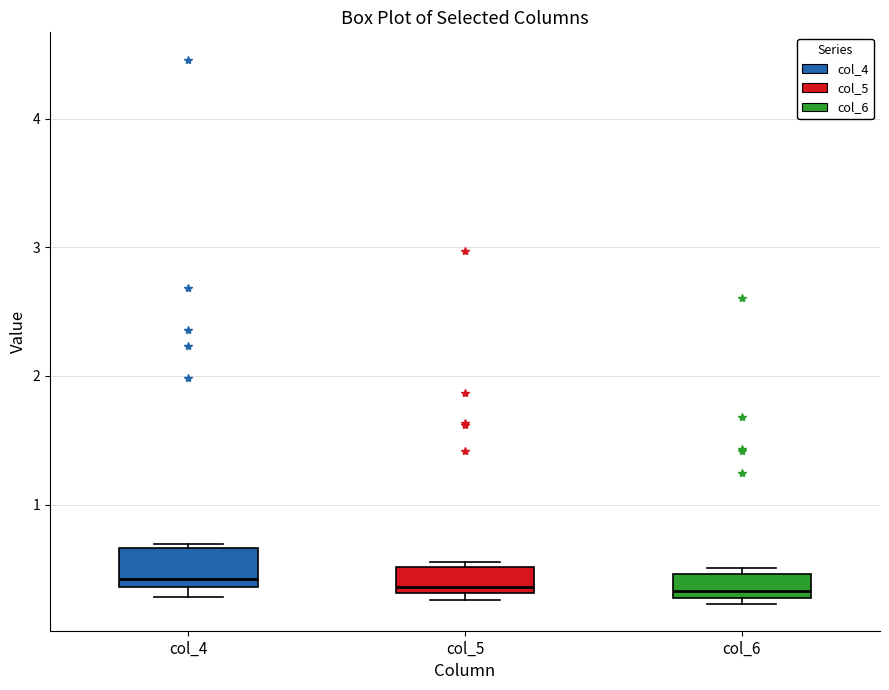

Where is the upper edge of the box for col_6 on the y-axis? The values are not printed on the chart, so give them approximately, as read against the axis.

0.5